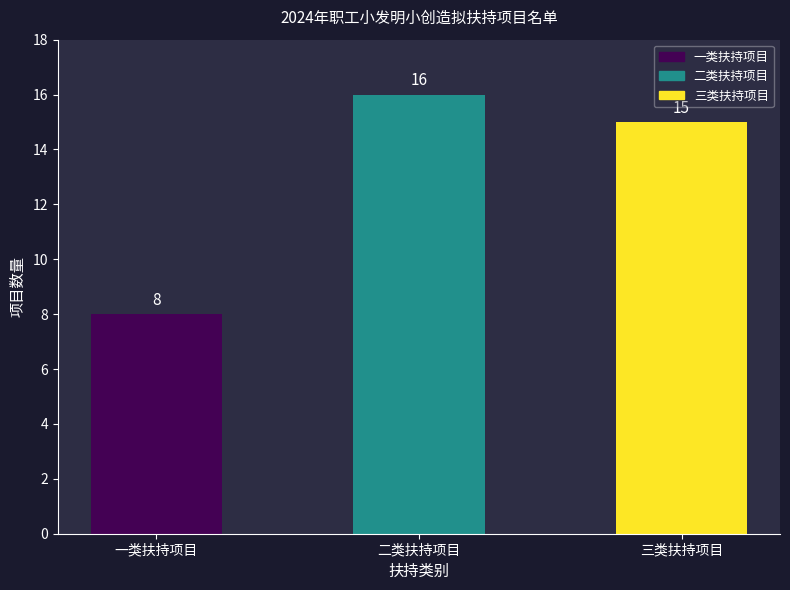

Reading left to right, transcribe all the data shown in this chart.

8	16	15